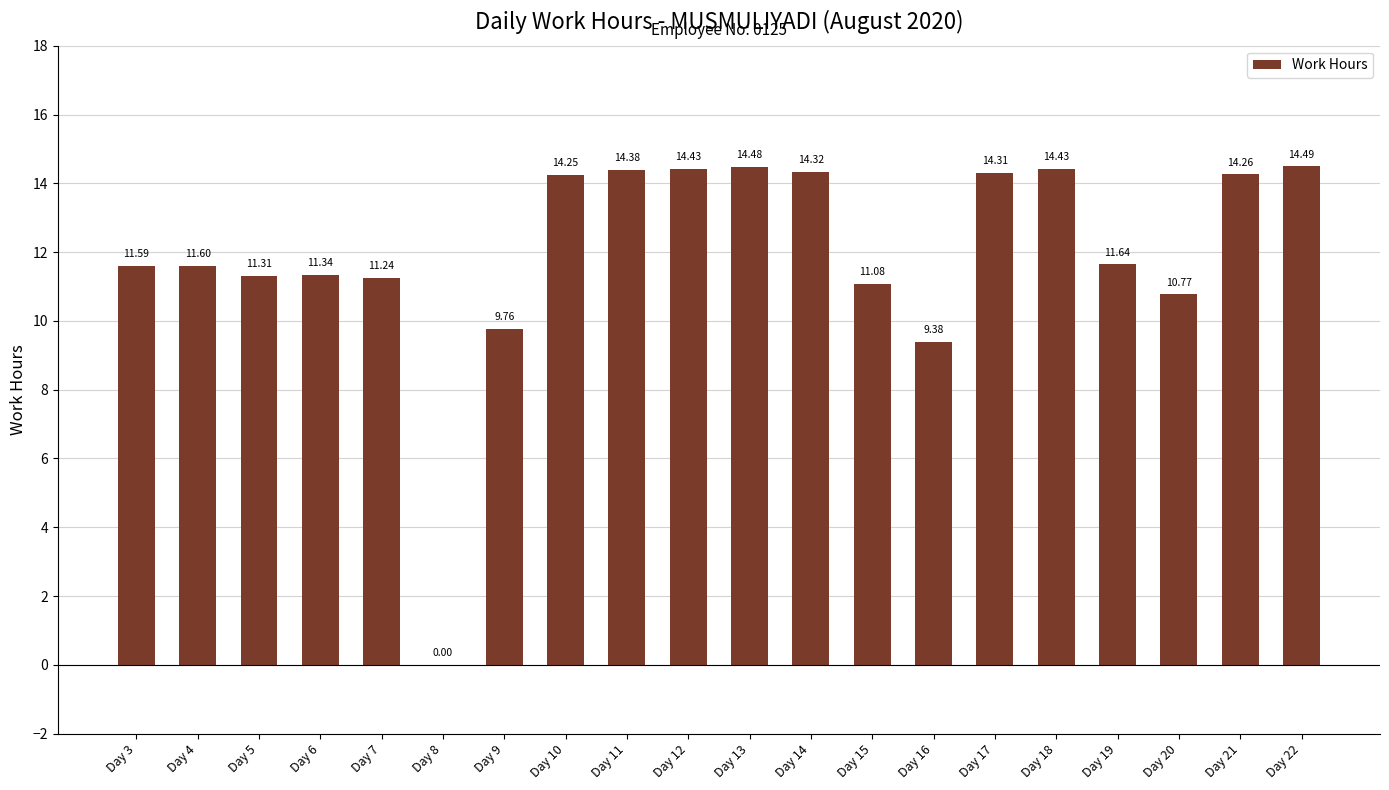

At which category does the chart reach its peak across all series?

Day 22